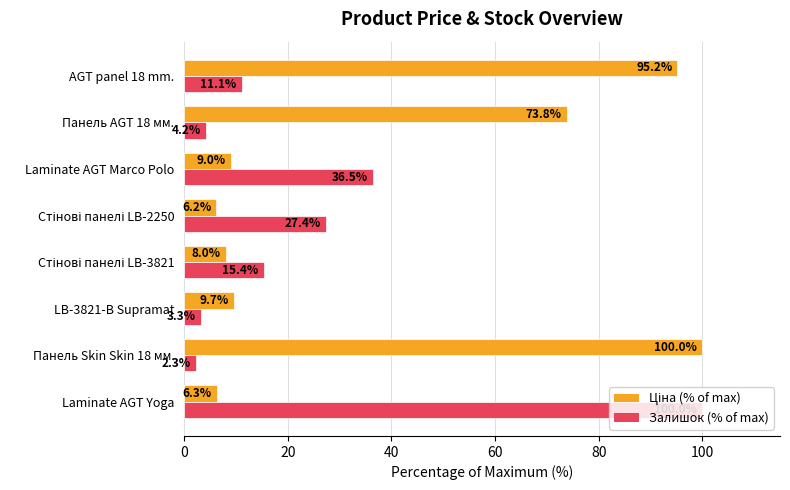

What is the total value across all series at AGT panel 18 mm.?

106.3